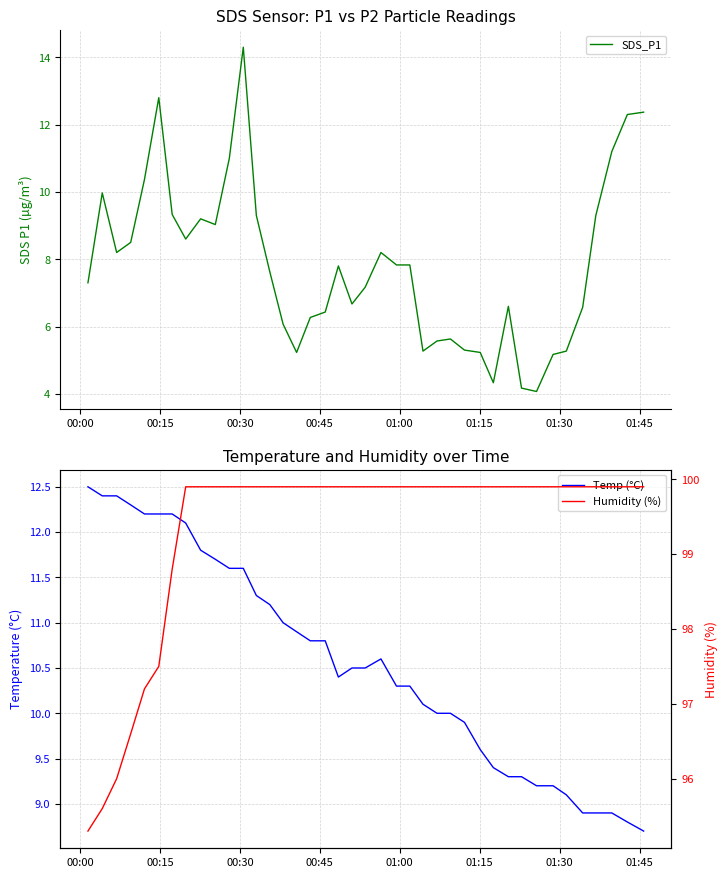

What is the minimum value for SDS_P1?

4.1